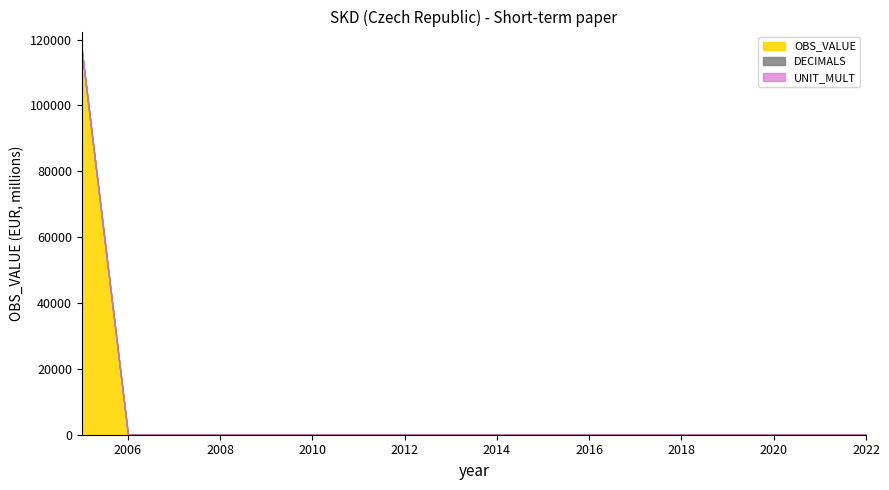

True or false: DECIMALS has more than 2 points higher than both neighbors.

False